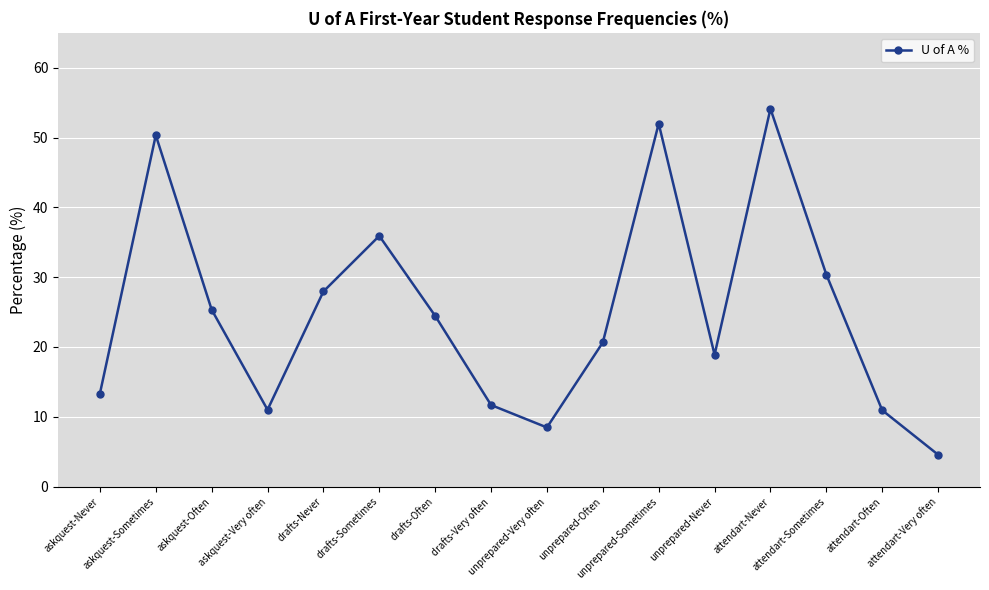

How many lines are shown in the chart?

1